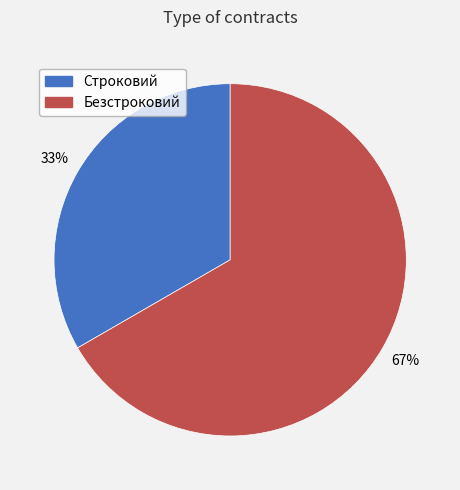

Rank the categories by value from lowest to highest.

Строковий, Безстроковий